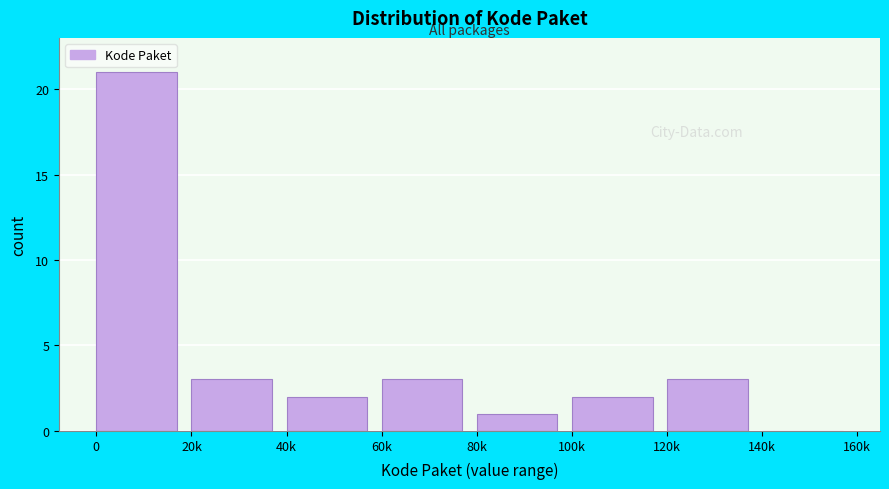

Reading left to right, extract all data points from this chart.

0=21	20k=3	40k=2	60k=3	80k=1	100k=2	120k=3	140k=0